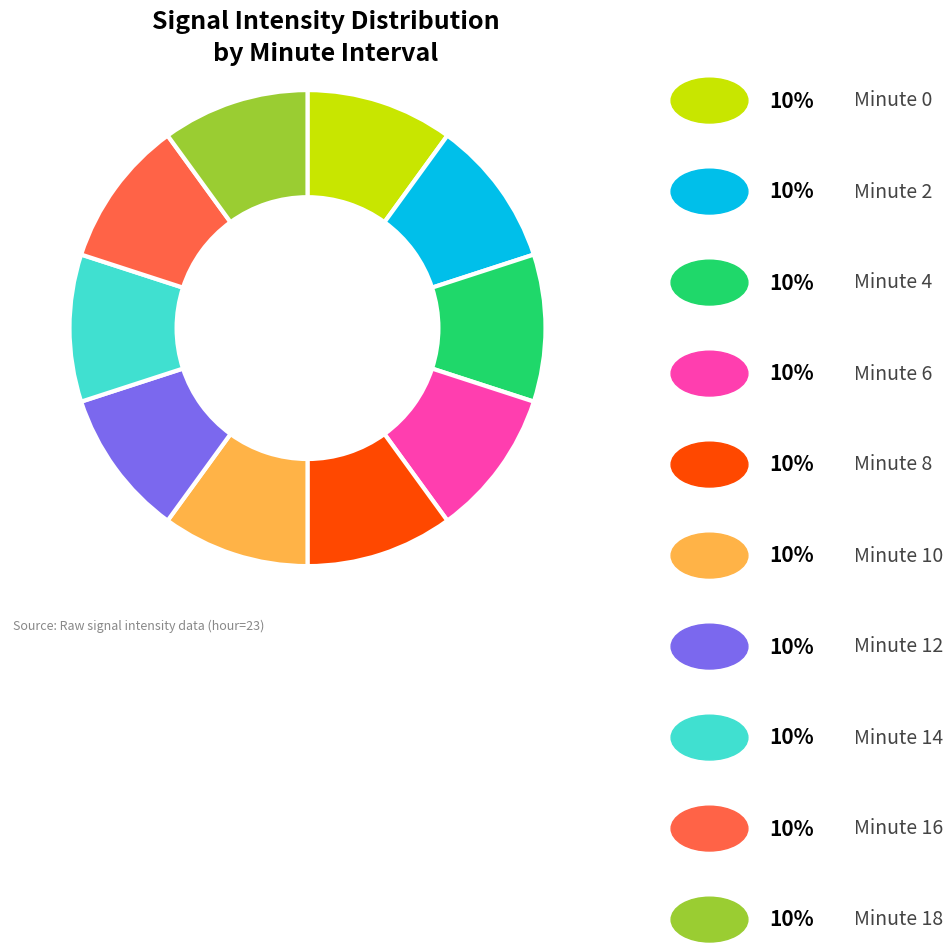

Does any single category account for the majority?

No